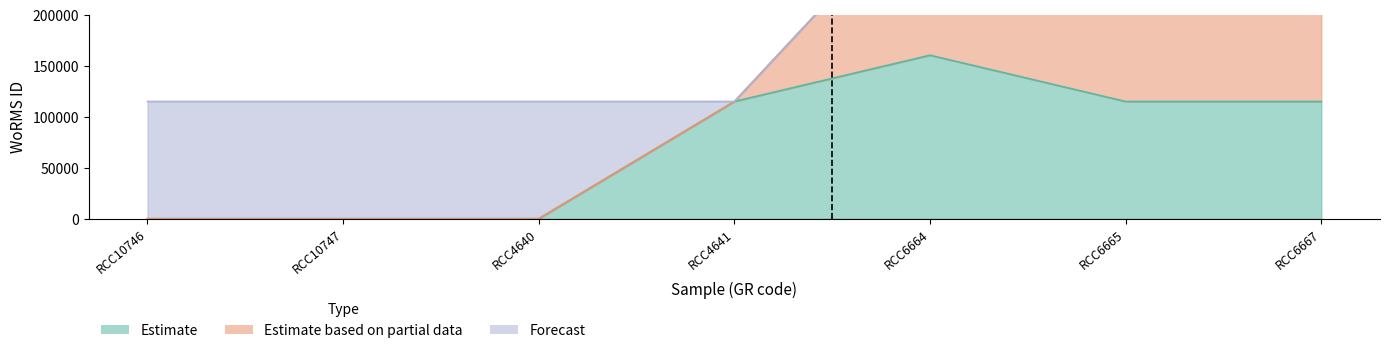

What is the total value across all series at RCC10746?

115088